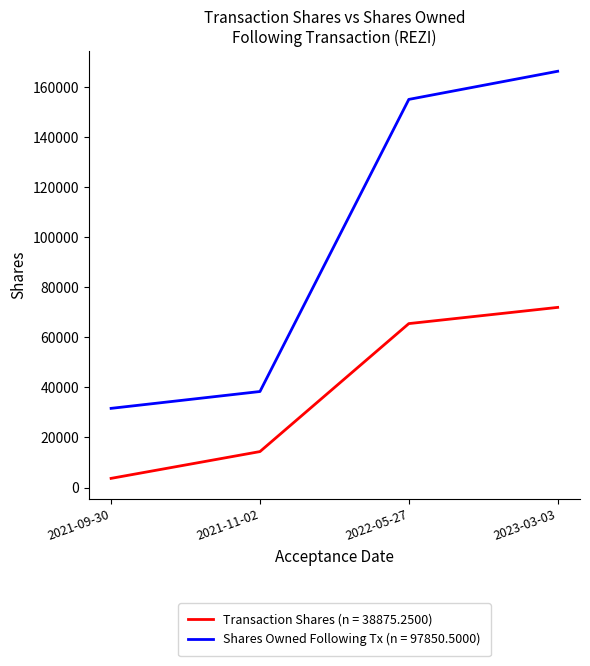

Reading right to left, list all the values displayed in this chart.

Transaction Shares (n = 38875.2500): 71974	65500	14365	3662
Shares Owned Following Tx (n = 97850.5000): 166321	155081	38366	31634